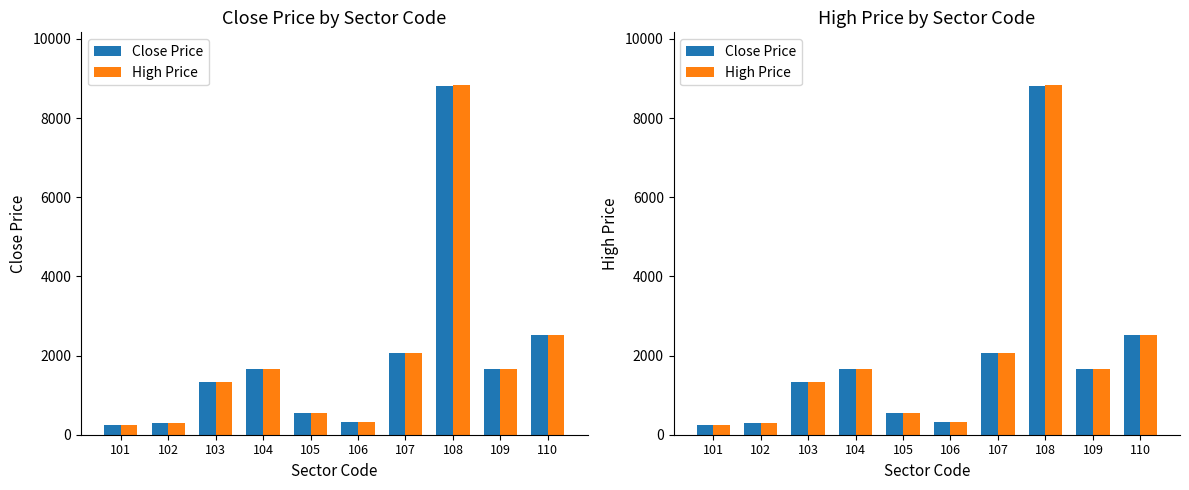

True or false: High Price has a value of 73 at 101.

False